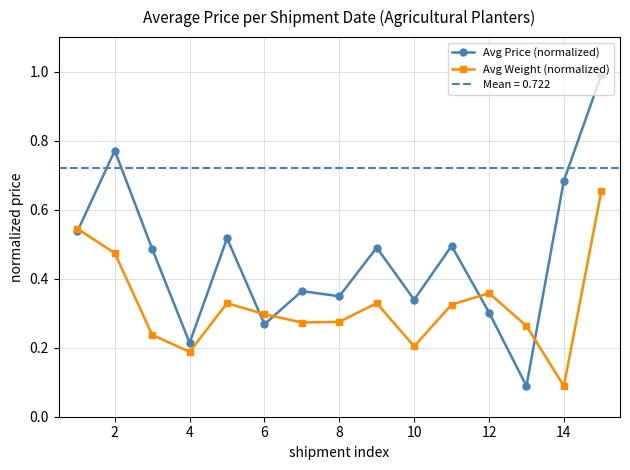

What is the spread (max minus min) of values at 12?

0.1